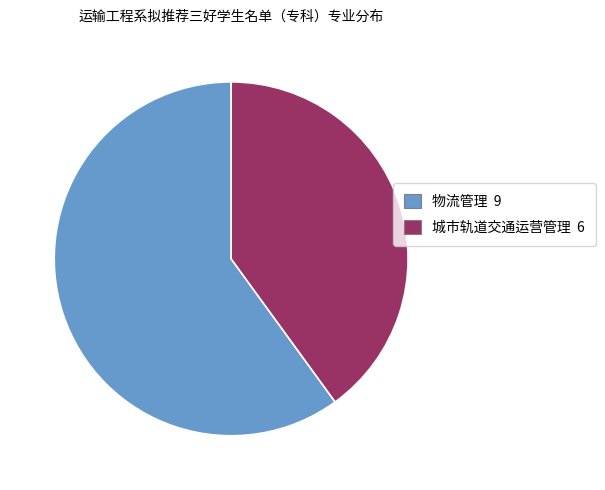

Which category accounts for the majority?

物流管理